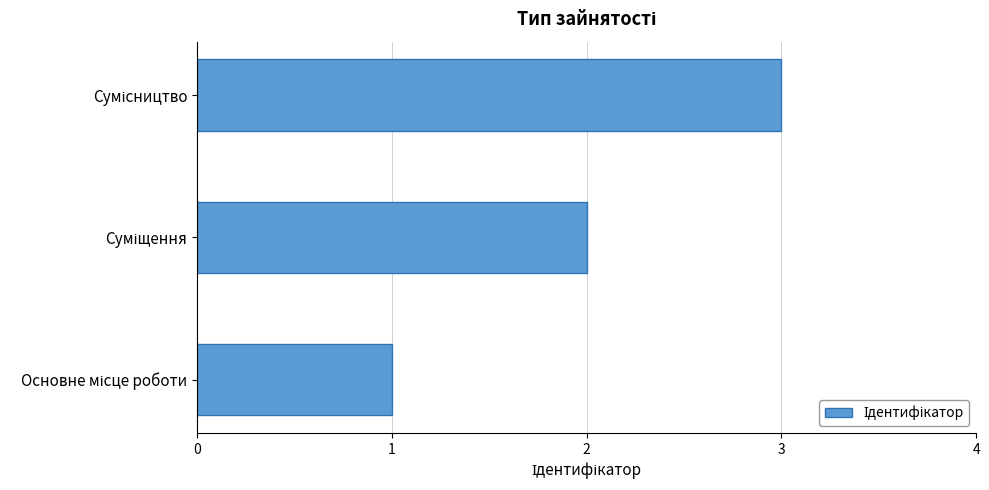

What is the sum of all values?

6